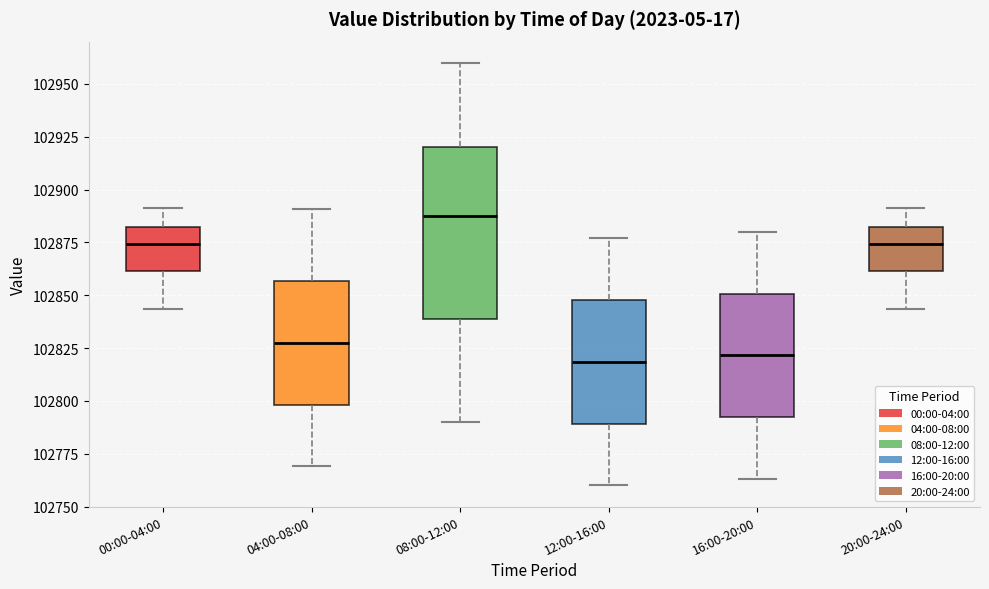

Which box is the tallest, from its lower edge to its upper edge?

08:00-12:00